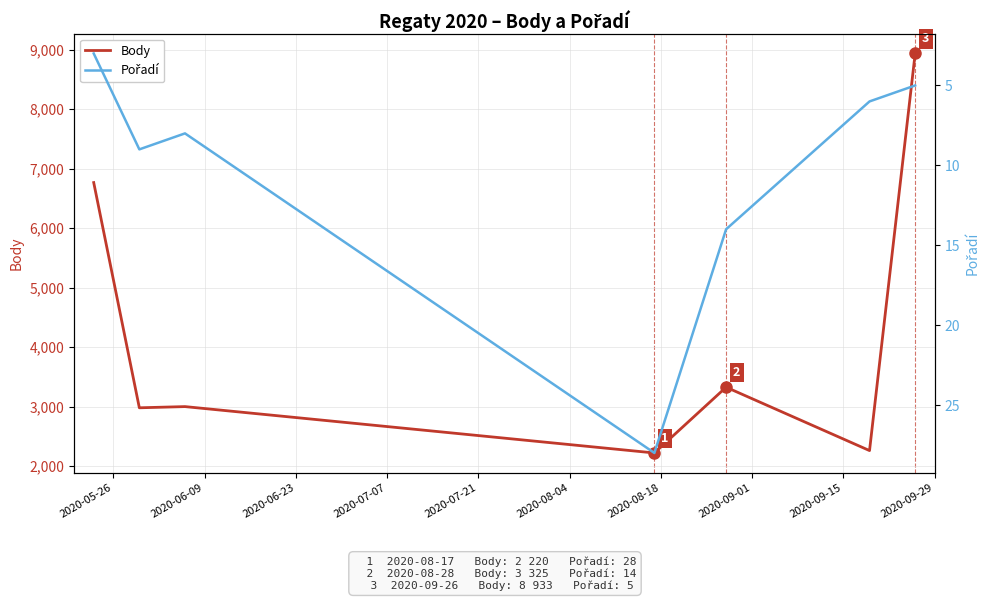

How many data points in Body are less than 2999?

3